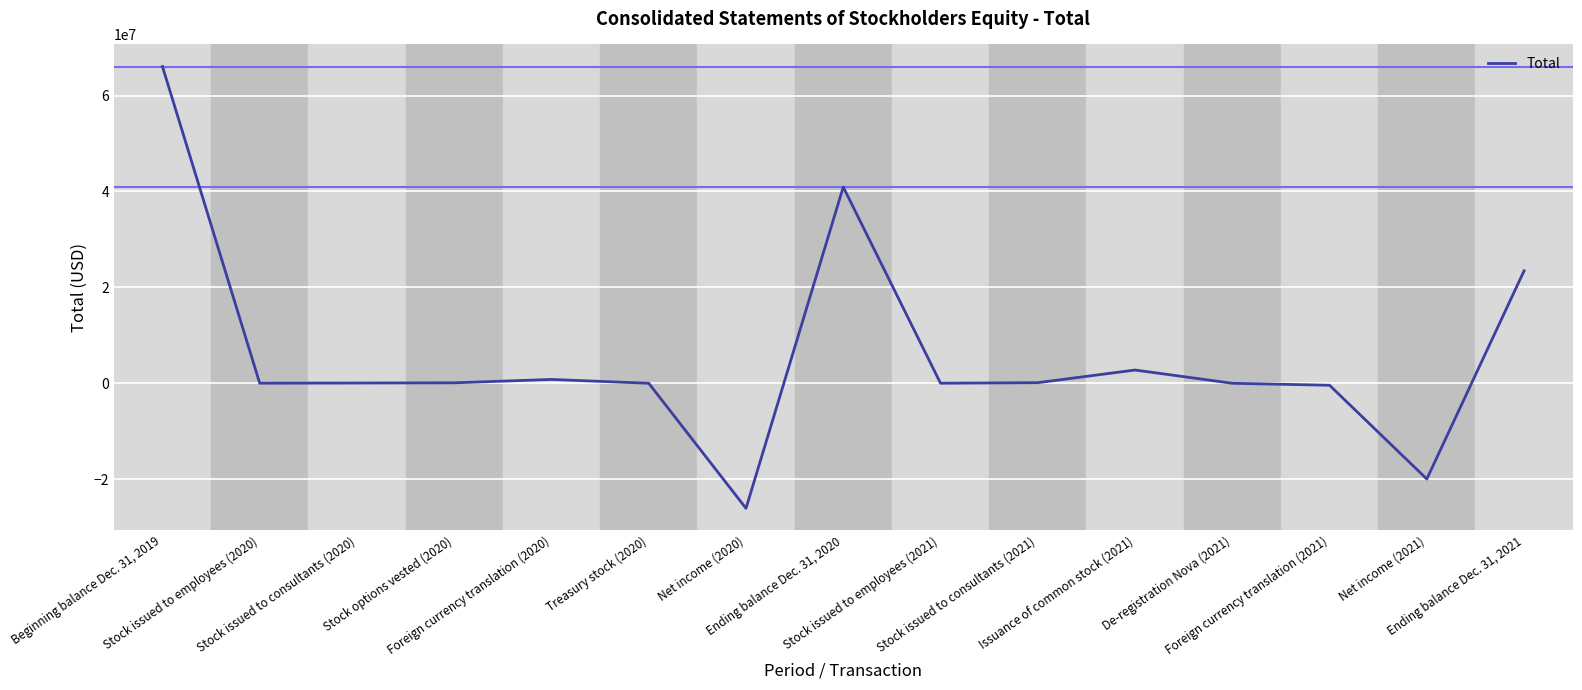

What is the maximum value shown in the chart?

66046546